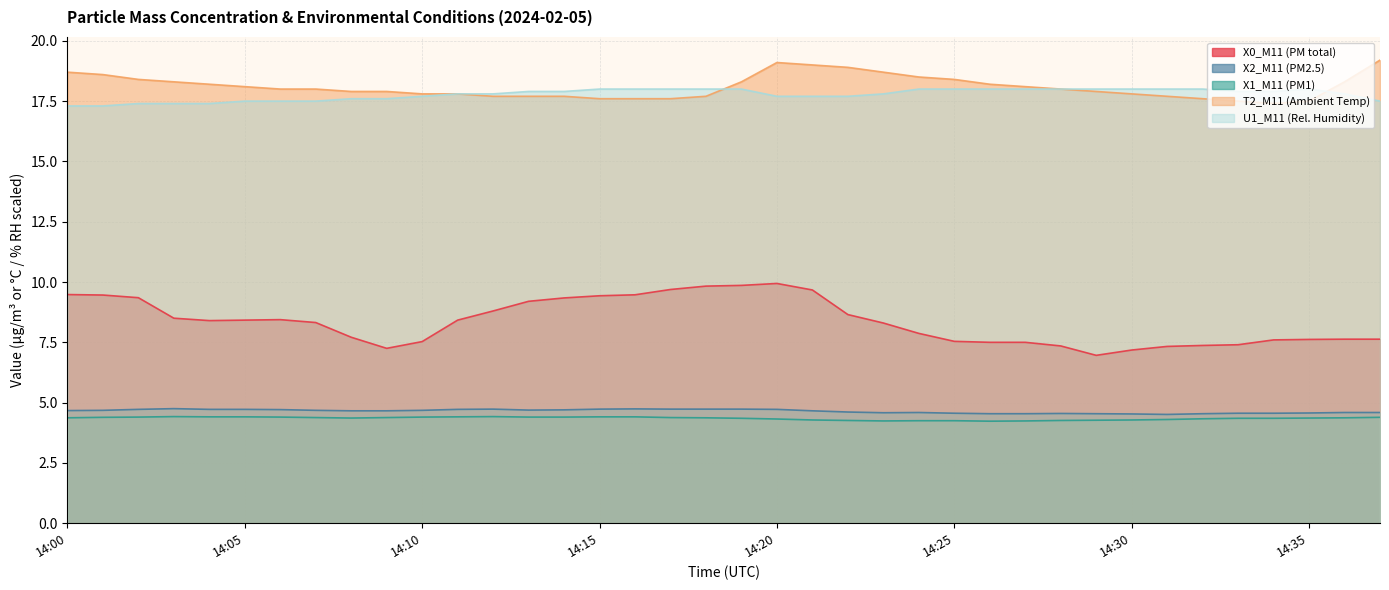

The U1_M11 (Rel. Humidity) series shows 27.3 at 14:15. True or false?

False